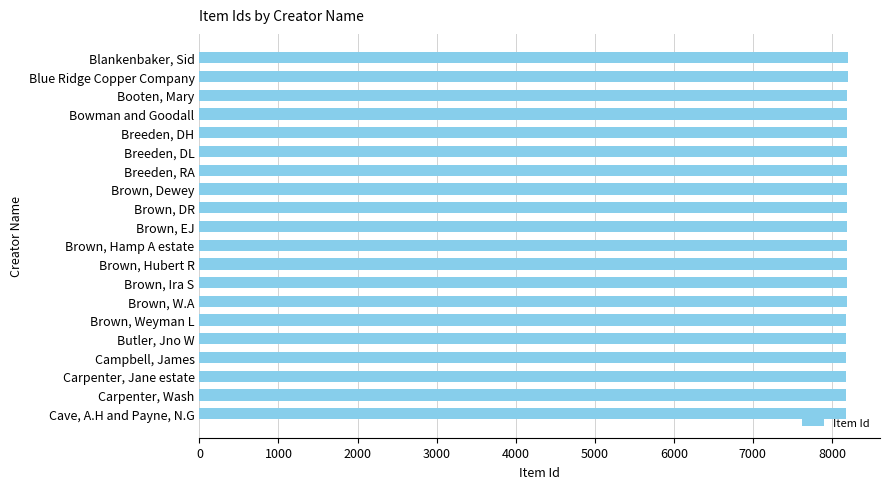

The chart shows a value of 10975 at Brown, W.A. True or false?

False